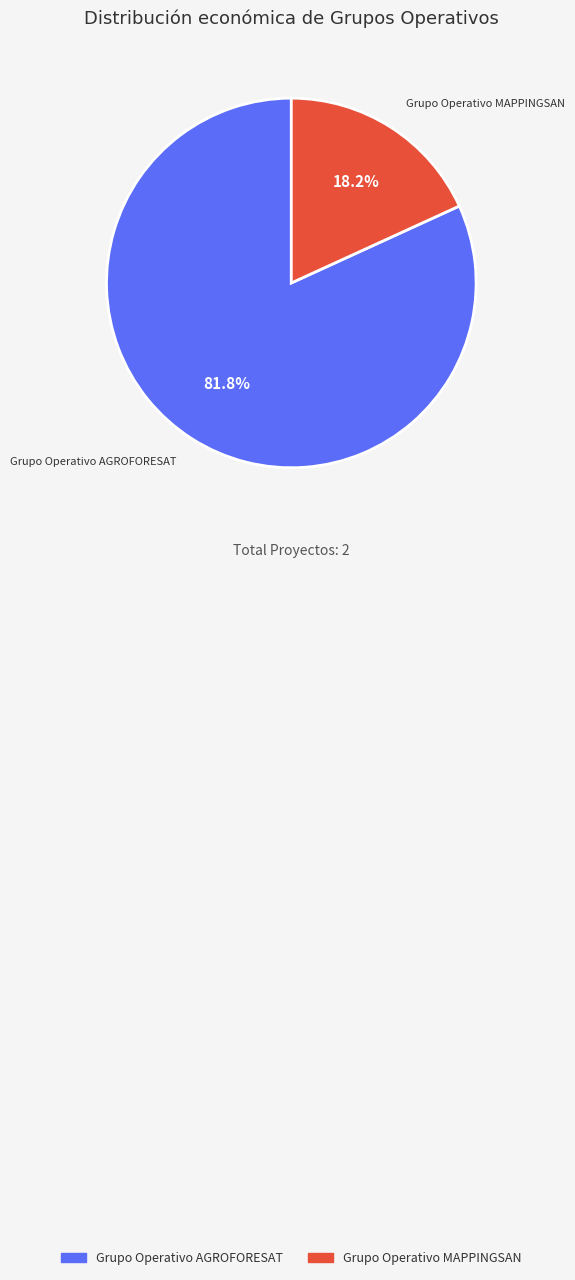

What is the largest slice in the pie chart?

Grupo Operativo AGROFORESAT